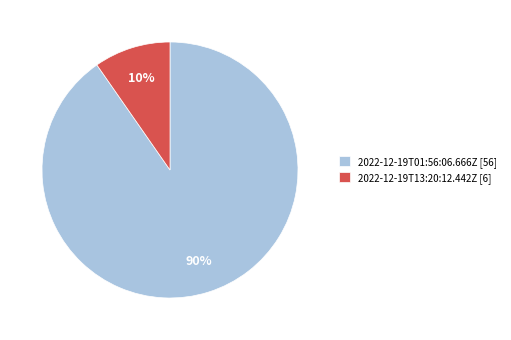

True or false: 2022-12-19T01:56:06.666Z accounts for 96% of the total.

False